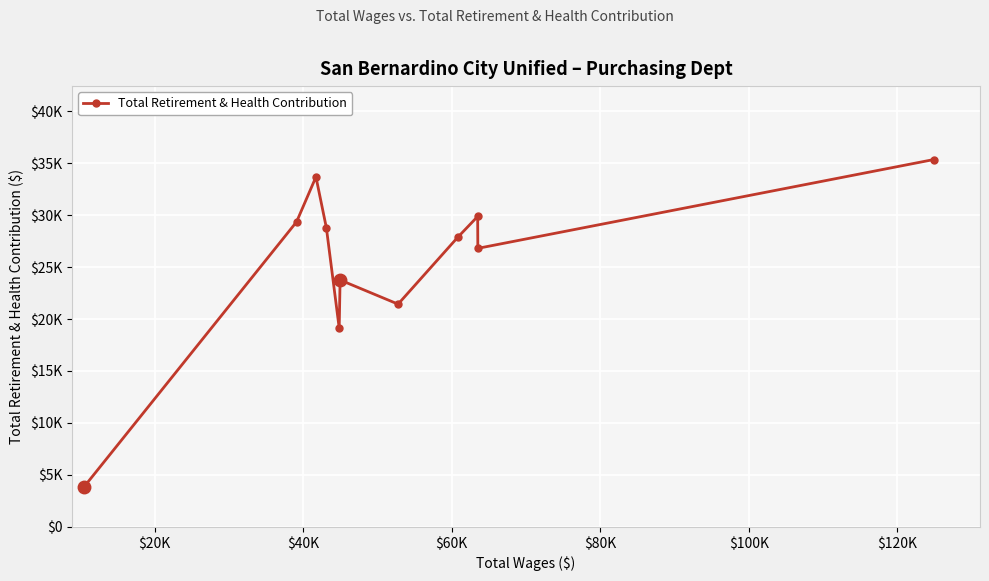

Is this an area chart (filled region under the line)?

No